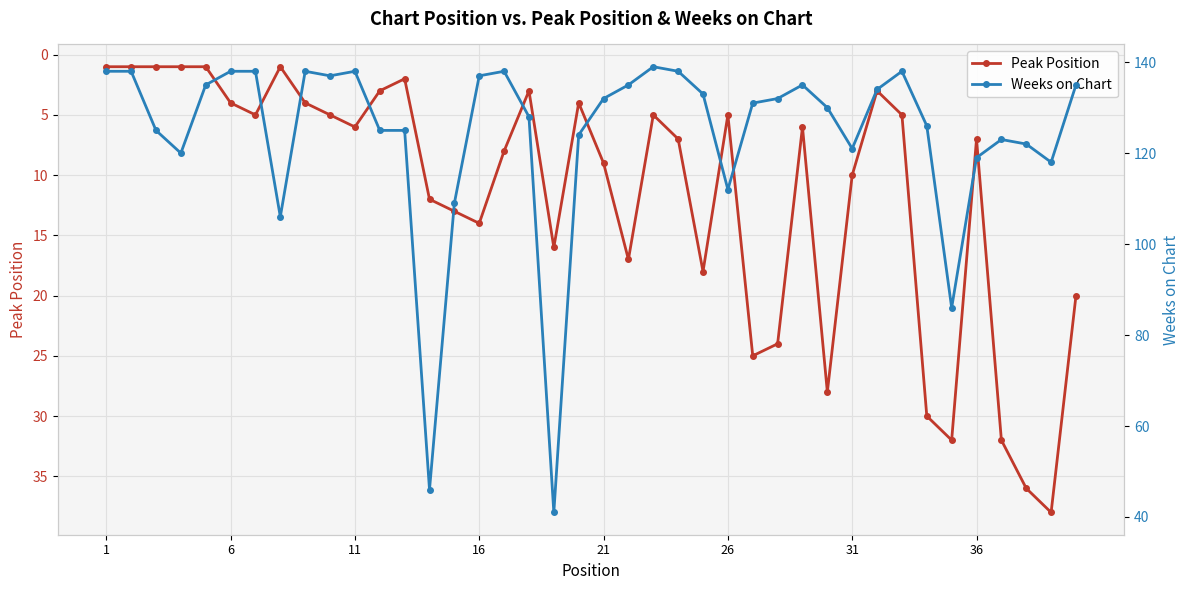

True or false: Peak Position has more than 0 points higher than both neighbors.

True